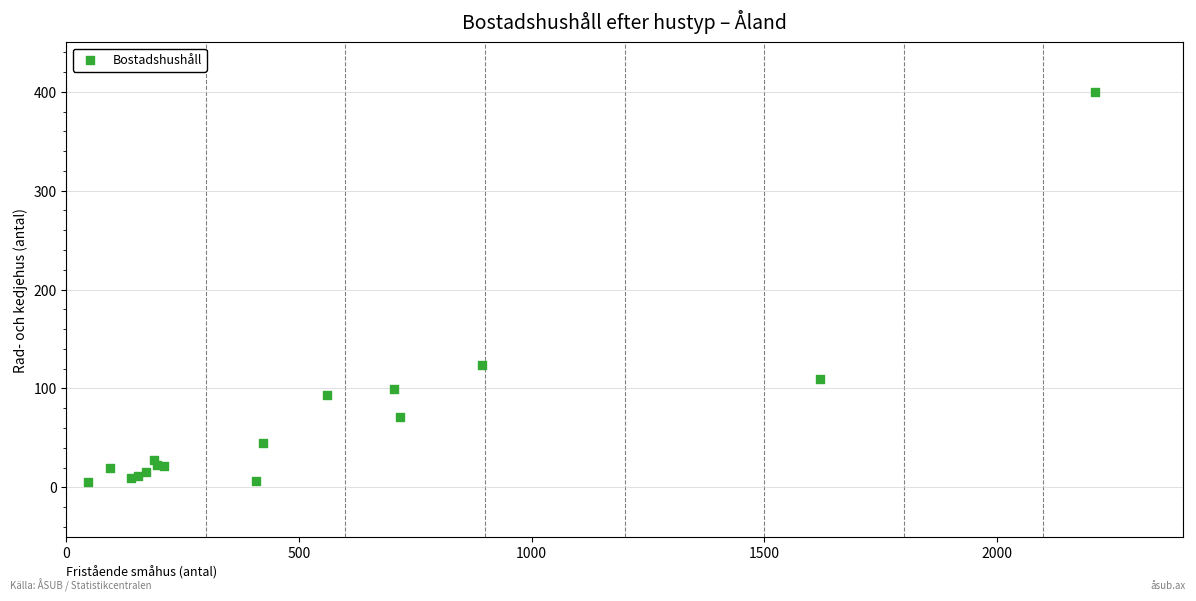

What Y value in the scatter plot is closest to 202?

124